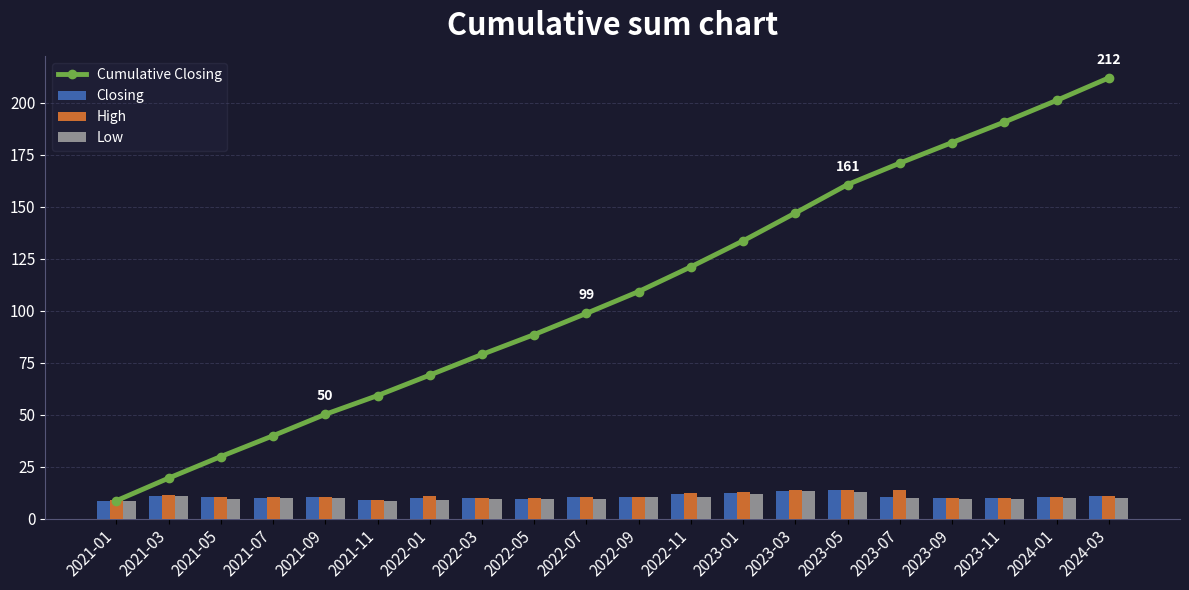

Rank the categories by Cumulative Closing value from lowest to highest.

2021-01, 2021-03, 2021-05, 2021-07, 2021-09, 2021-11, 2022-01, 2022-03, 2022-05, 2022-07, 2022-09, 2022-11, 2023-01, 2023-03, 2023-05, 2023-07, 2023-09, 2023-11, 2024-01, 2024-03